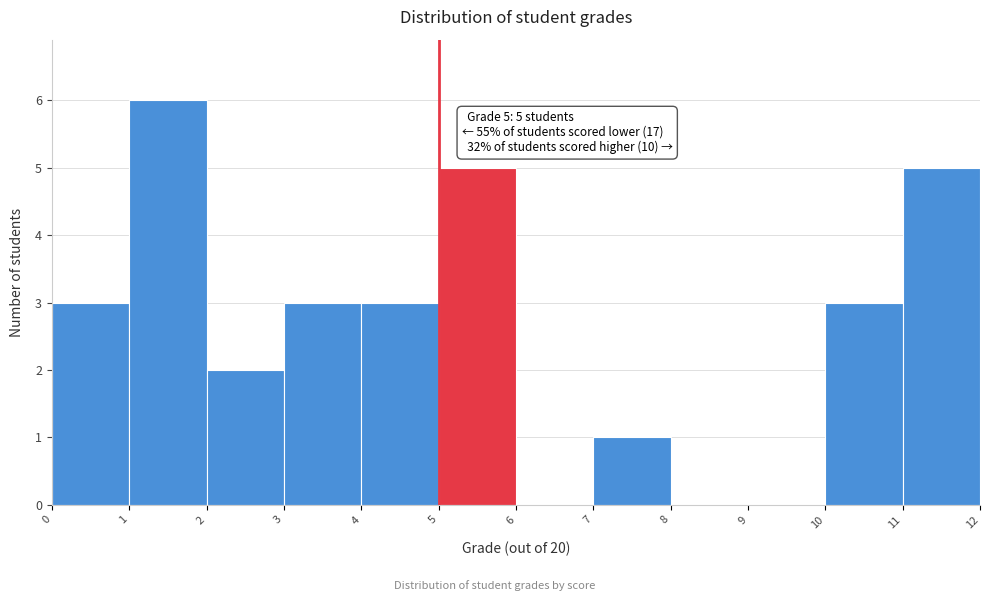

Which range on the x-axis has the tallest bar?

1 to 2